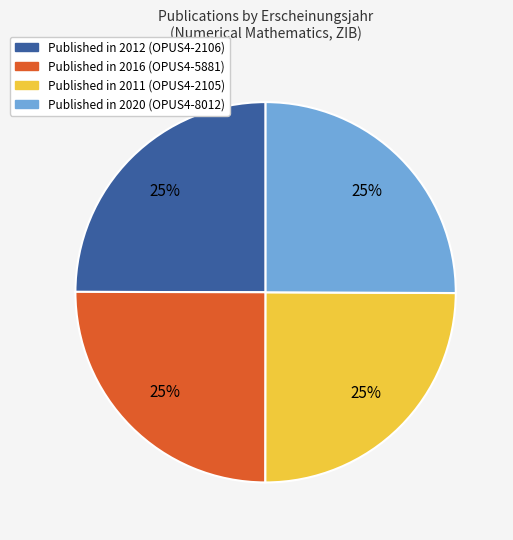

Does any single category account for the majority?

No